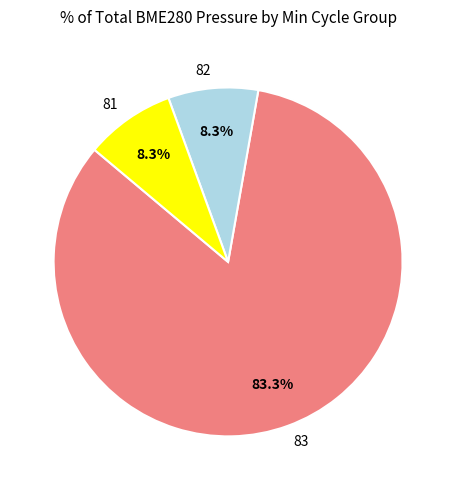

Count the number of slices in the pie.

3